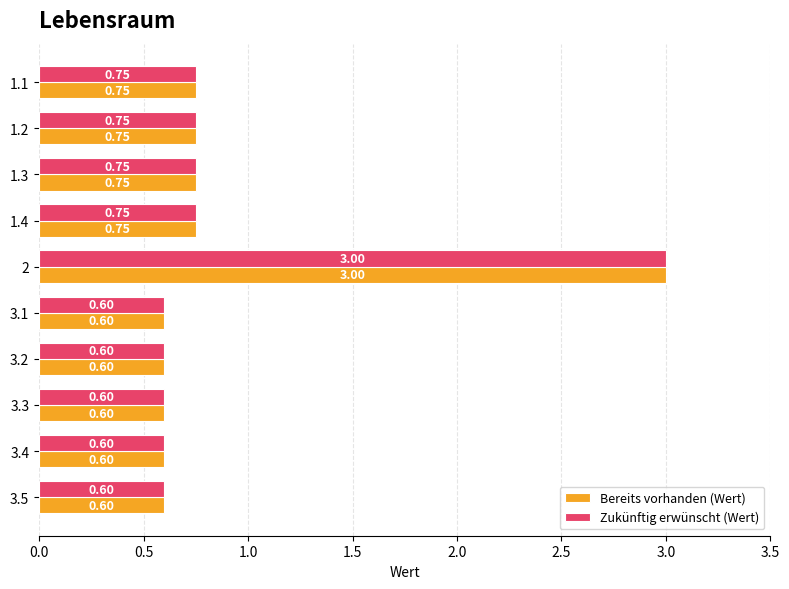

What is the difference between the maximum and minimum values in the Zukünftig erwünscht (Wert) series?

2.4